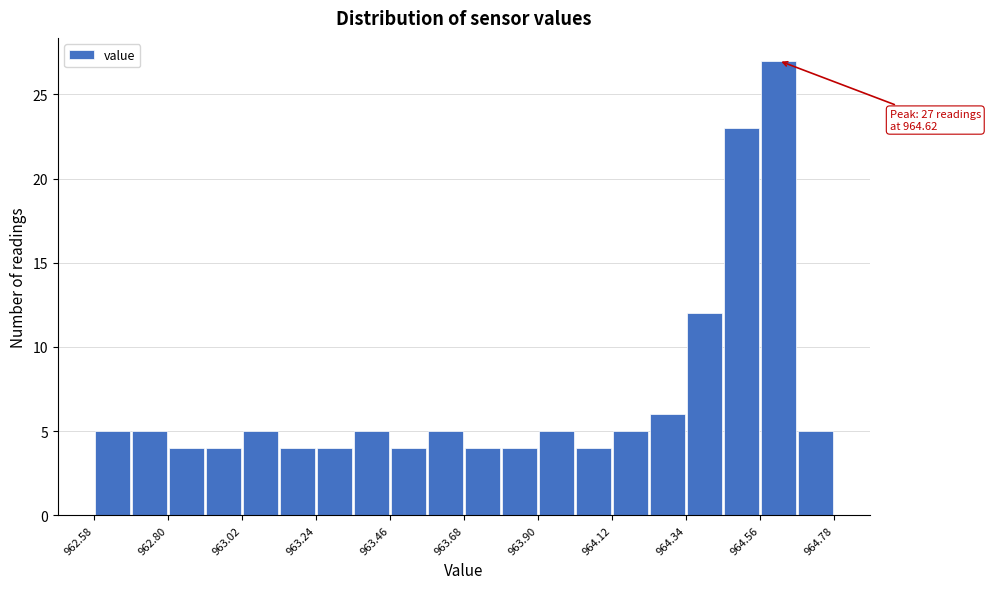

Read against the x-axis, roughly where is the centre of the tallest bar?

964.60